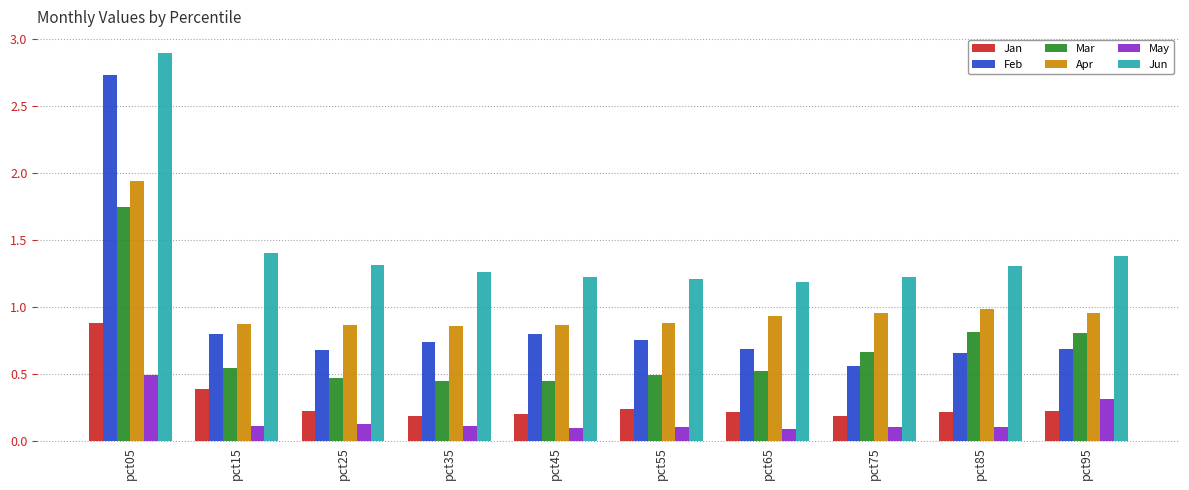

True or false: May has a value of 0.1 at pct95.

False